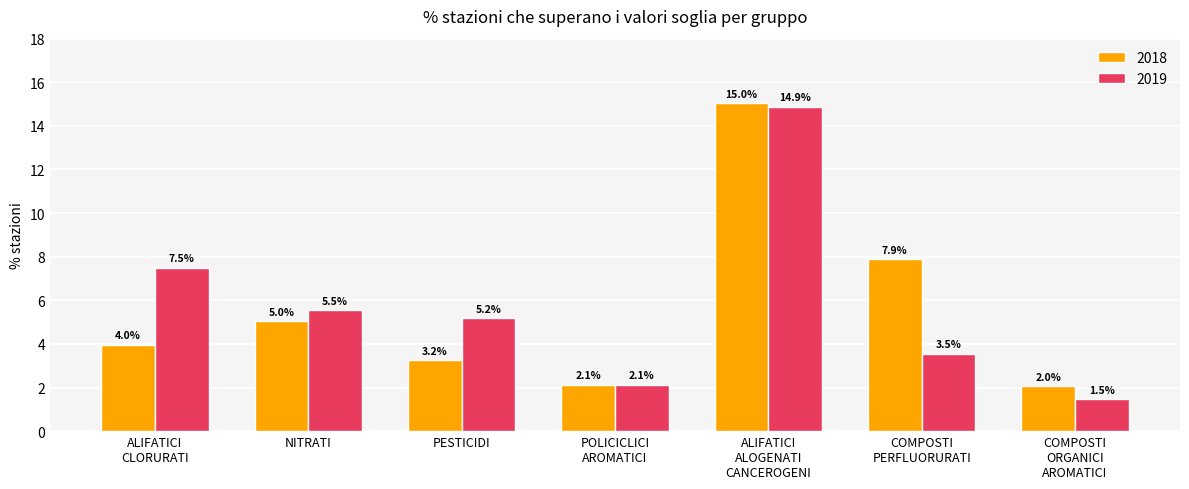

Which series has the largest range (max minus min)?

2019